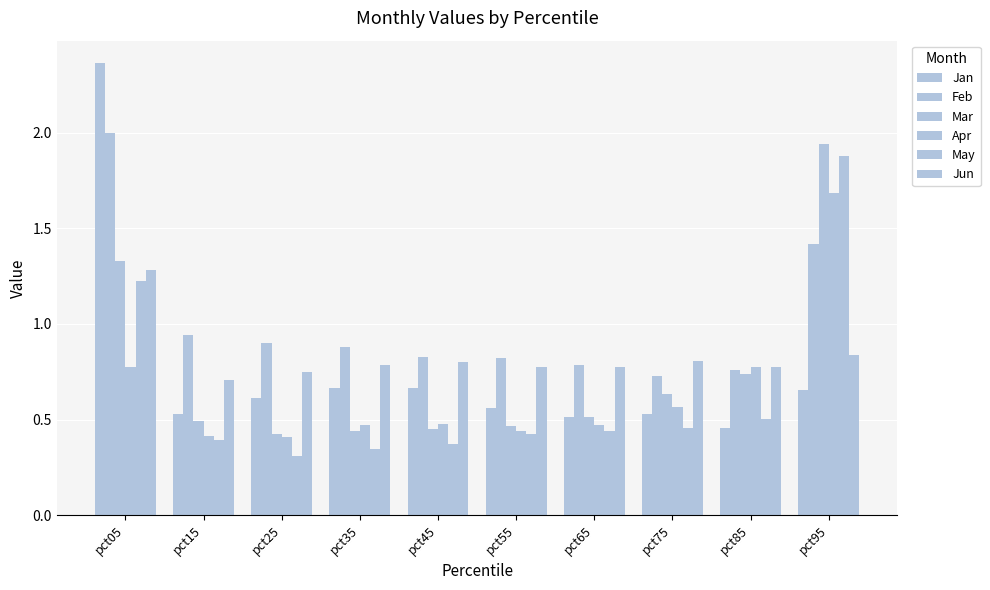

What is the greatest value displayed?

2.4